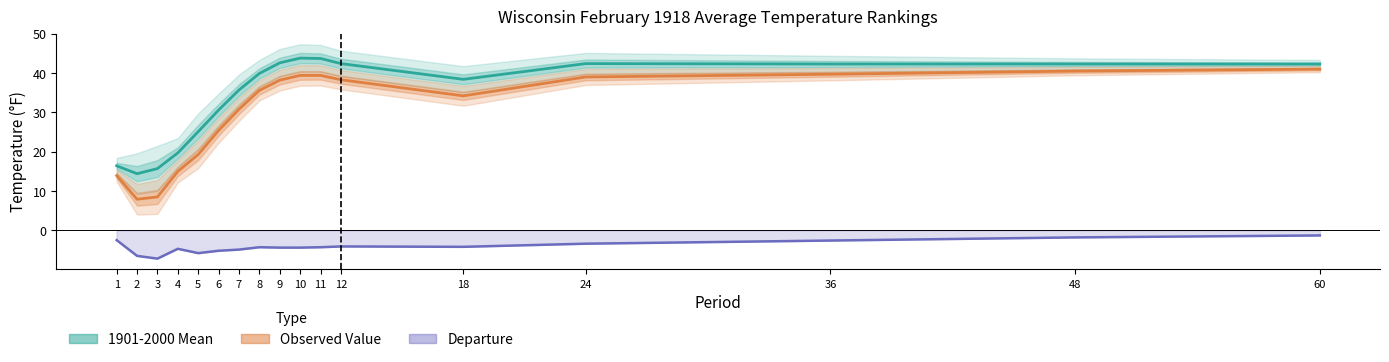

What is the total value across all series at 36?

82.0